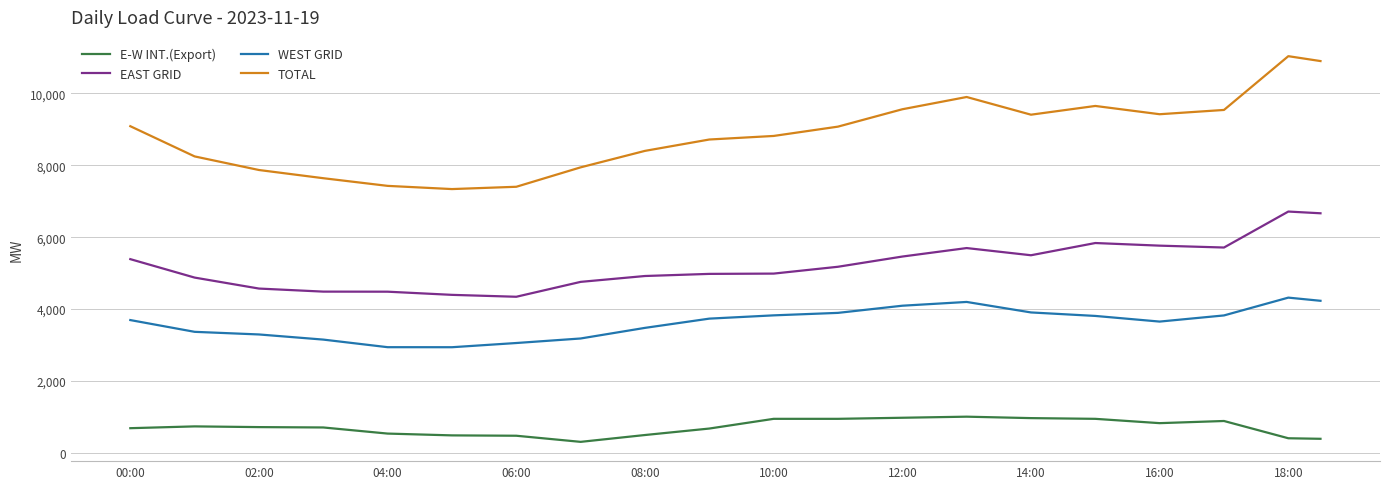

What is the maximum value for E-W INT.(Export)?

1010.0